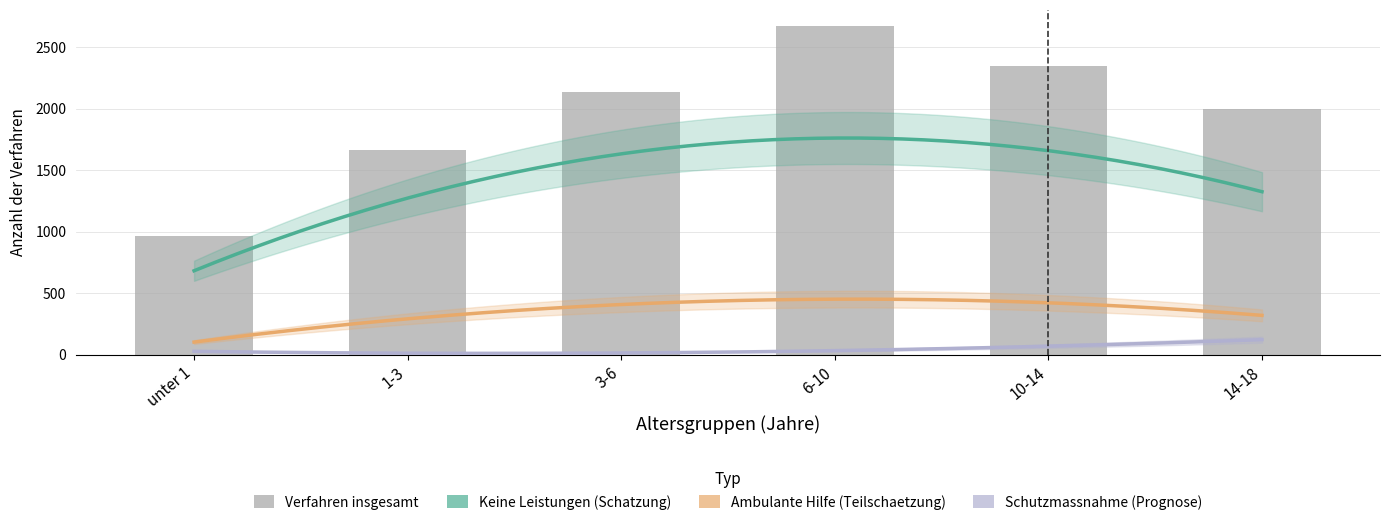

What is the label of the 1st bar from the left?

unter 1